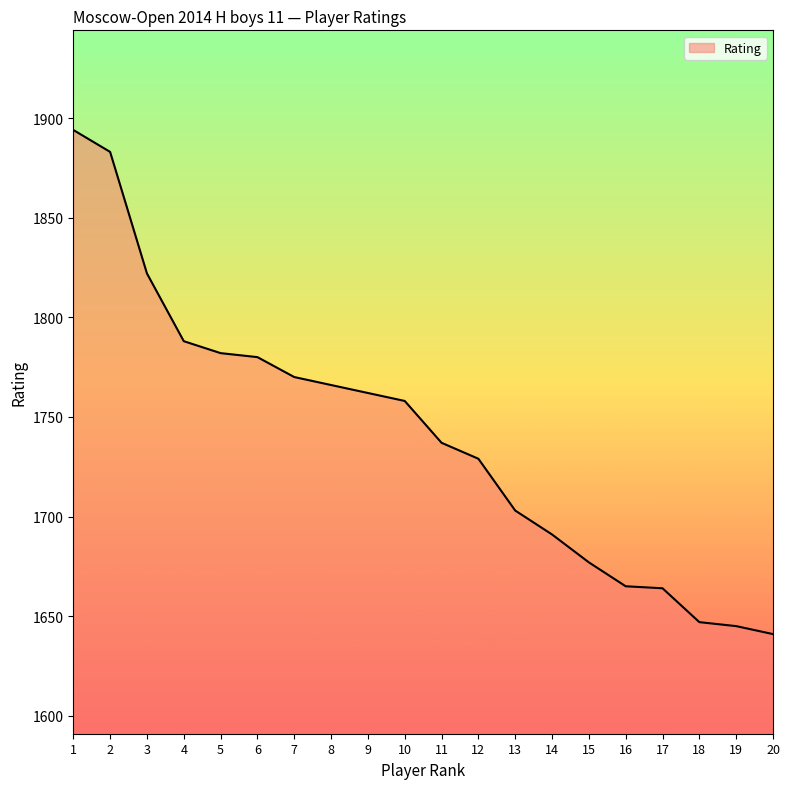

The value at 14 is 2805. True or false?

False